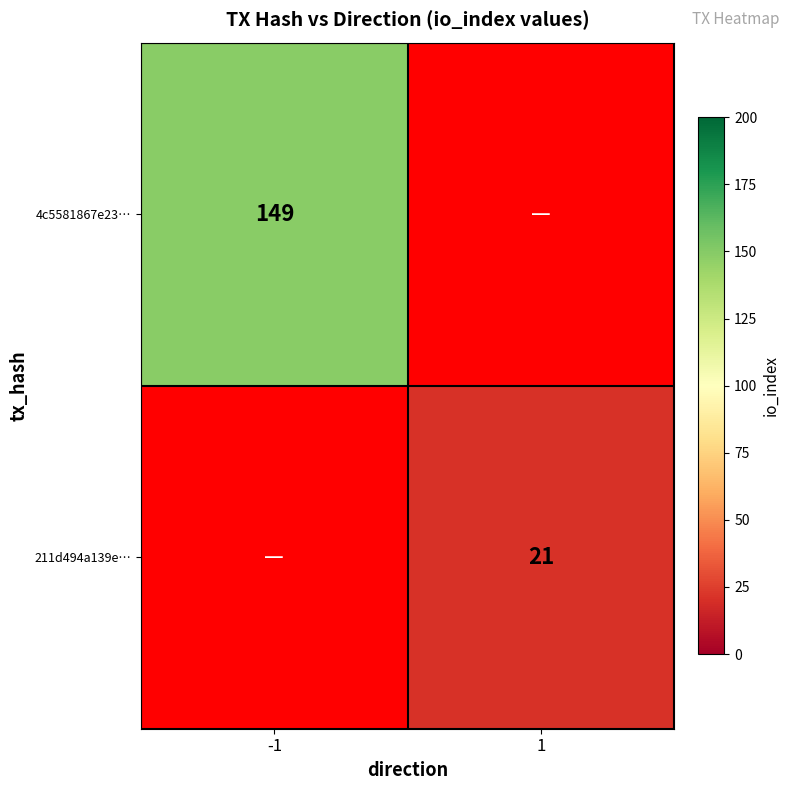

The value of 211d494a139e… at 1 is 37.3. True or false?

False